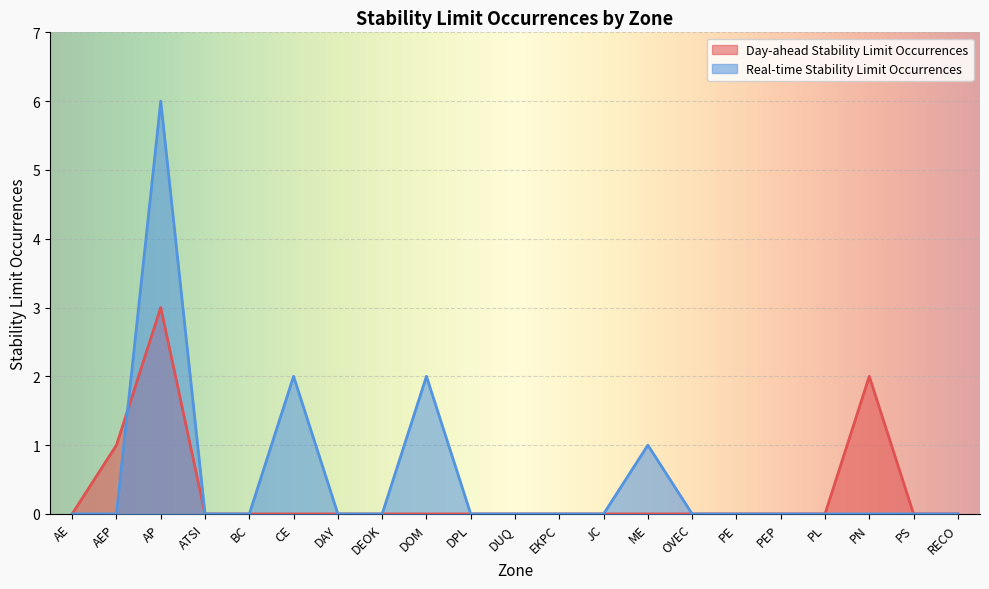

In Day-ahead Stability Limit Occurrences, how many points are higher than both neighbors (excluding endpoints)?

2